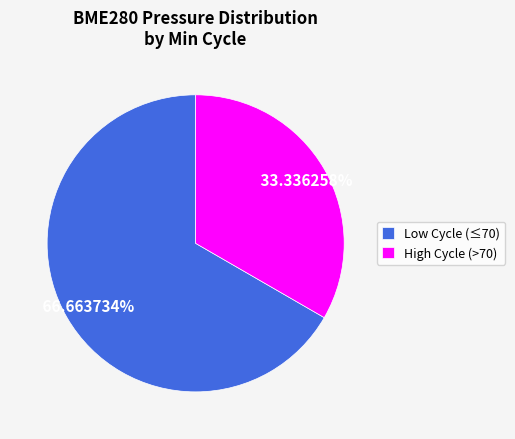

Is the sum of Low Cycle (≤70) and High Cycle (>70) greater than half?

Yes